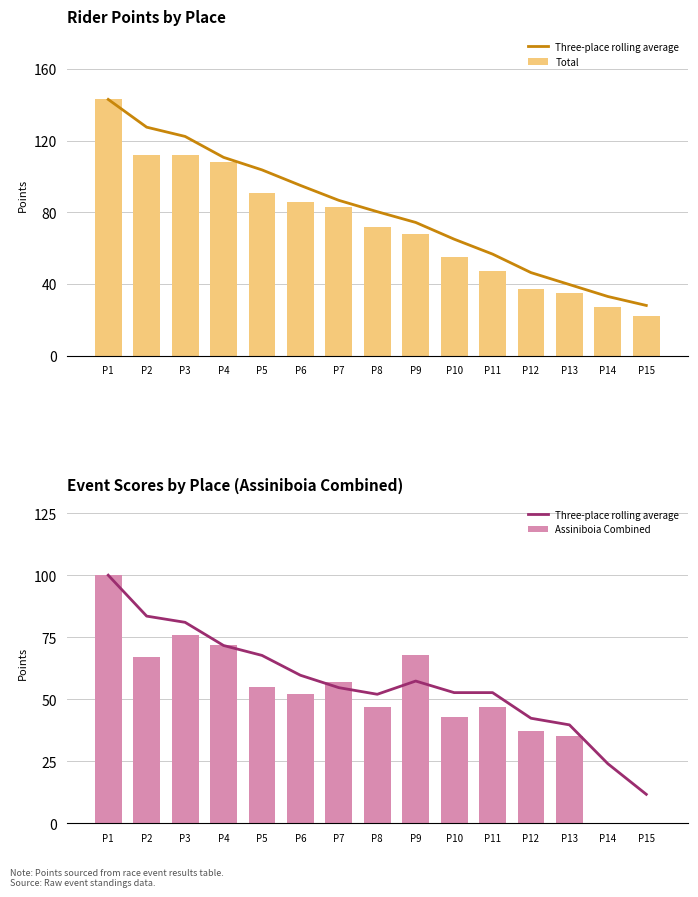

What are all the series names shown in the legend?

Three-place rolling average, Total, Assiniboia Combined